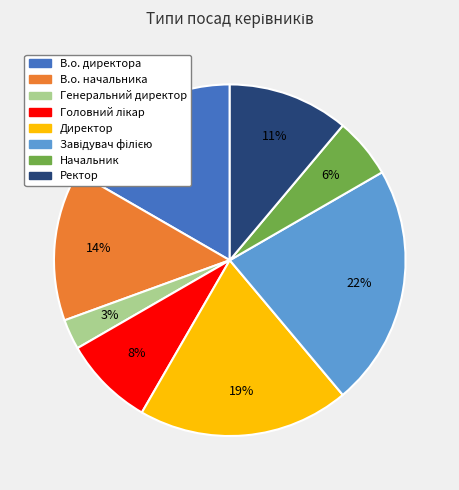

Between В.о. директора and В.о. начальника, which is larger?

В.о. директора